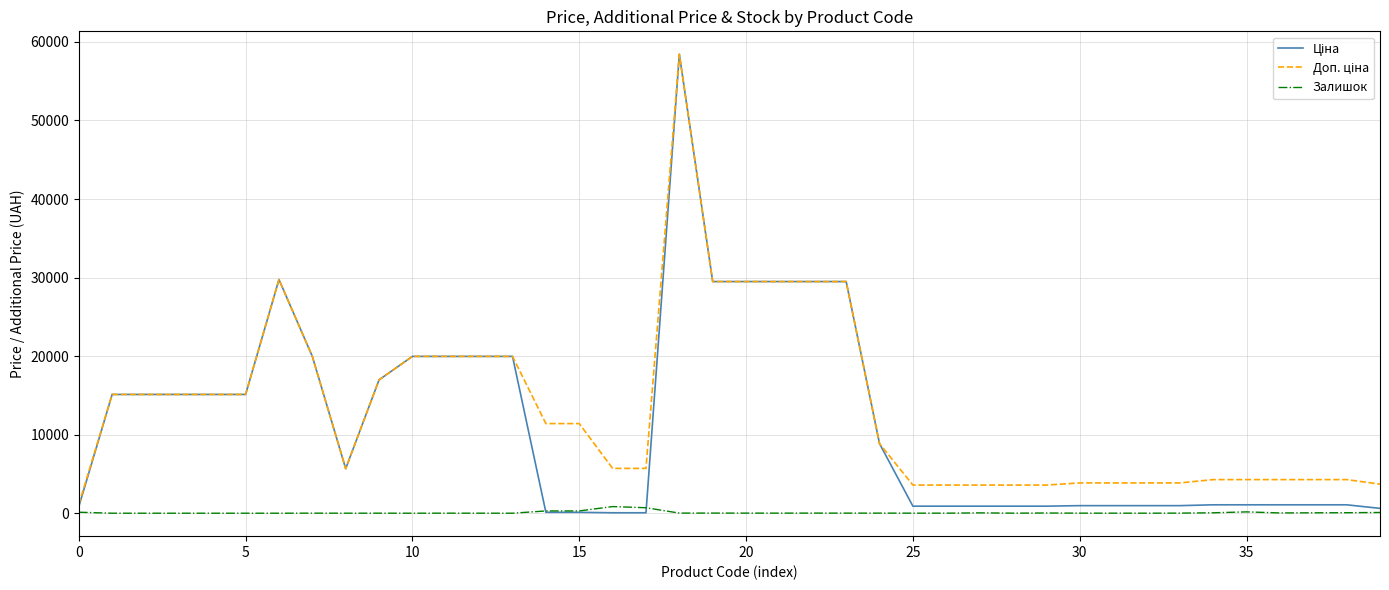

What is the maximum value shown in the chart?

58426.5